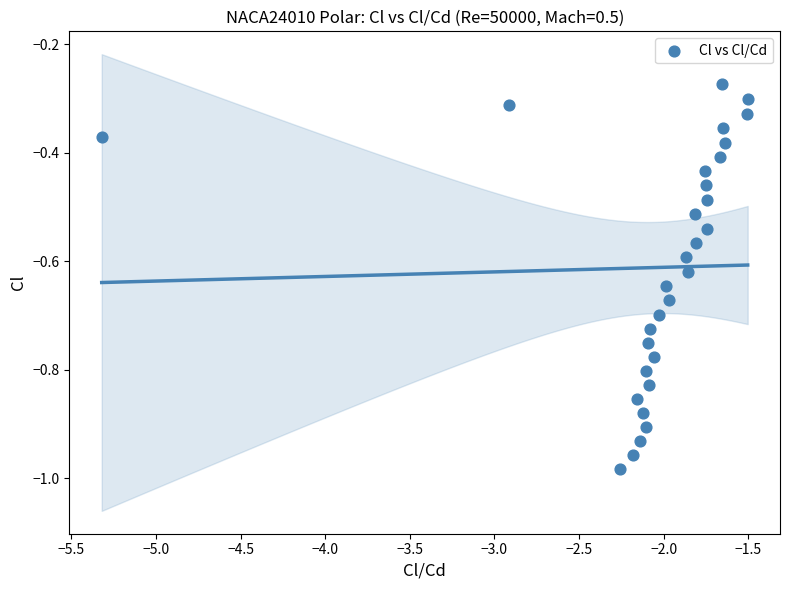

What is the range of X values (max minus min)?

3.8